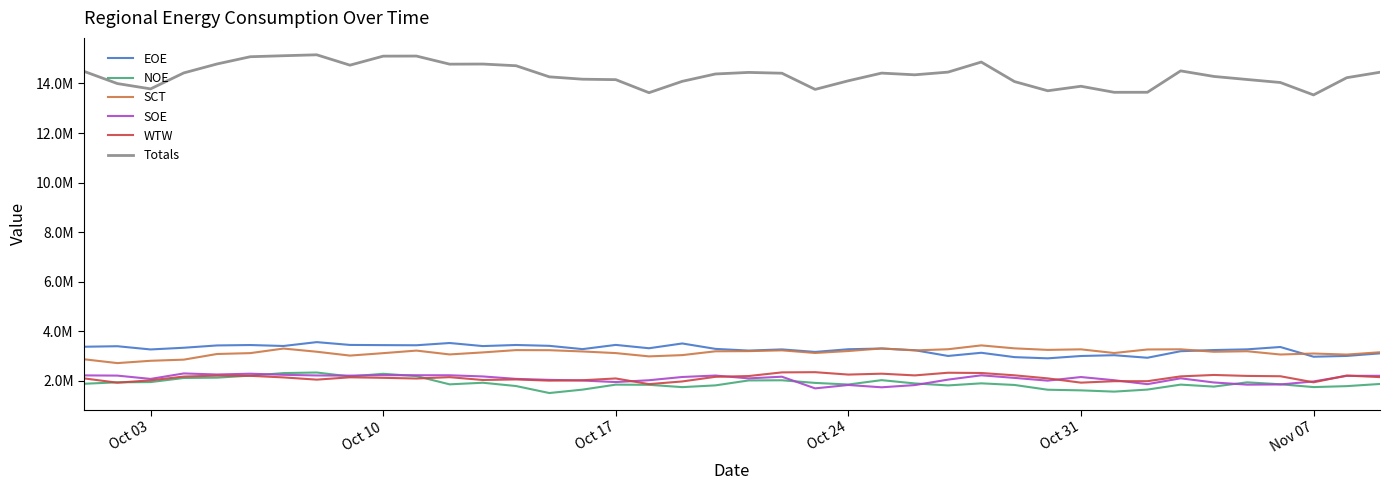

Does the chart have visible grid lines?

No